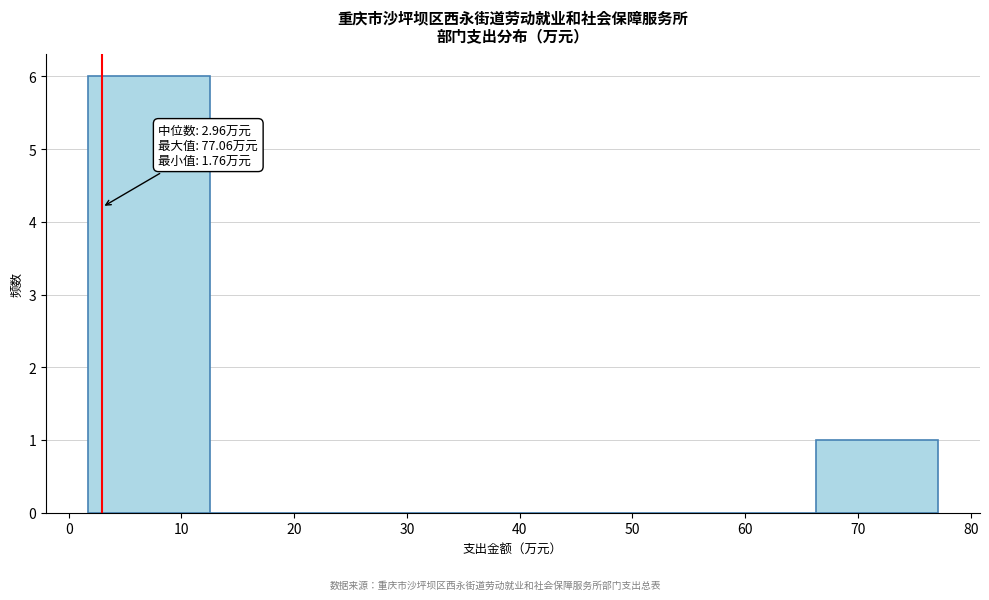

Which range on the x-axis has the tallest bar?

2 to 13